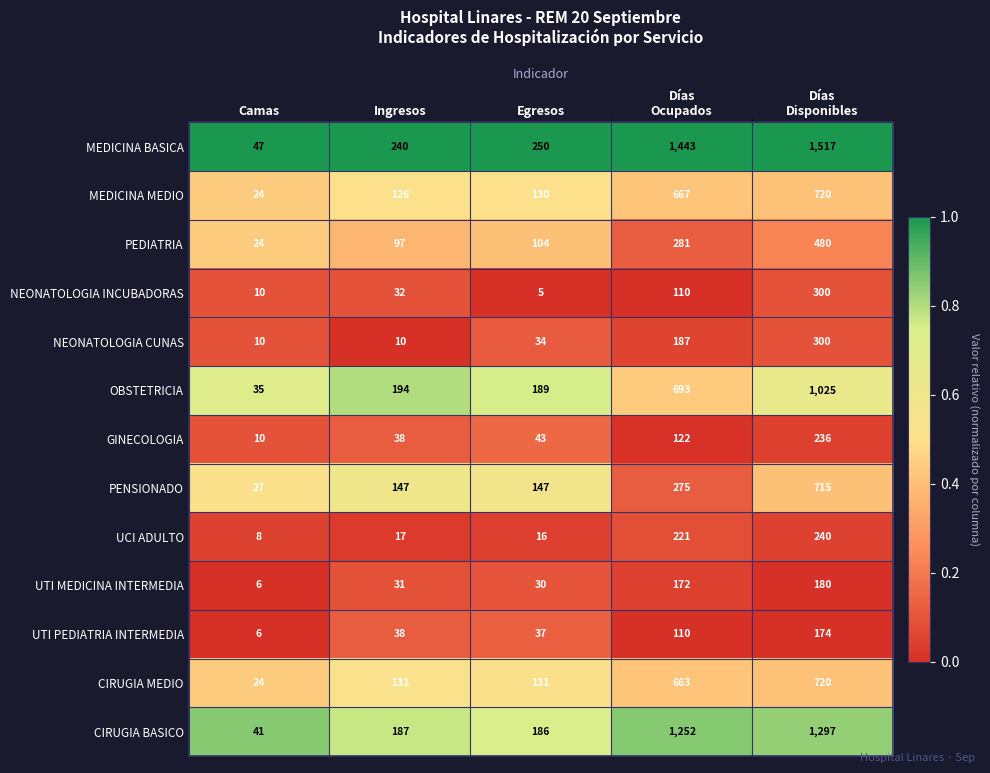

Which series has the largest range (max minus min)?

MEDICINA BASICA